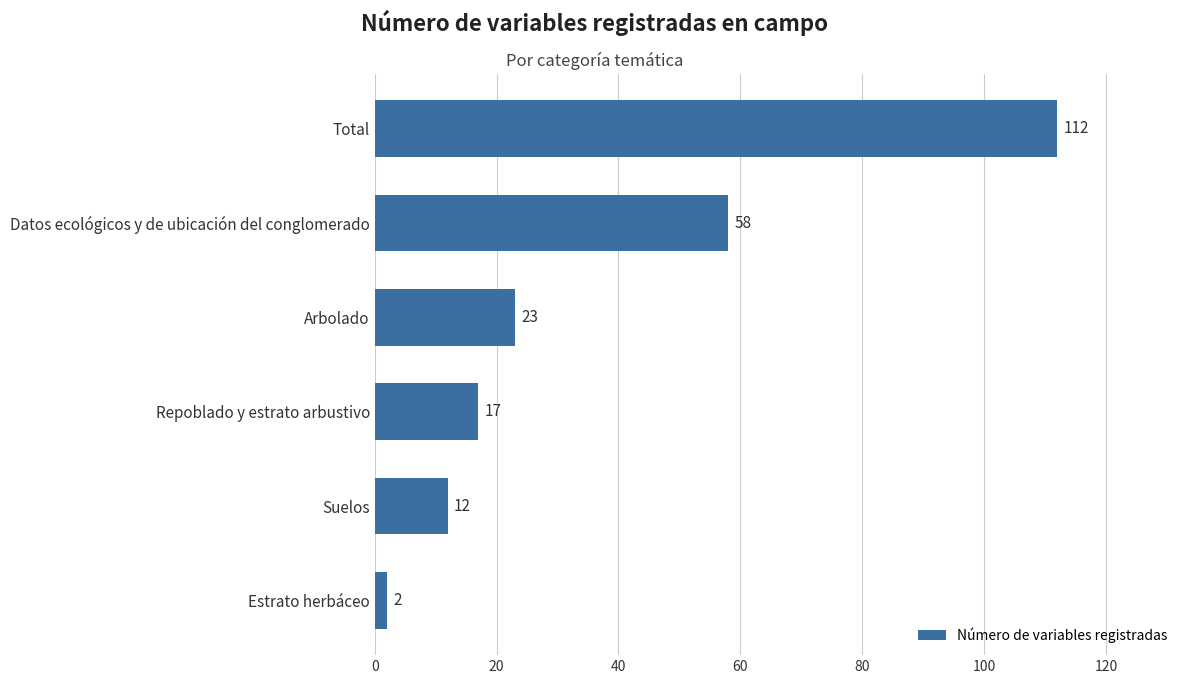

Approximately how many times larger is the value at Datos ecológicos y de ubicación del conglomerado compared to Suelos?

4.8